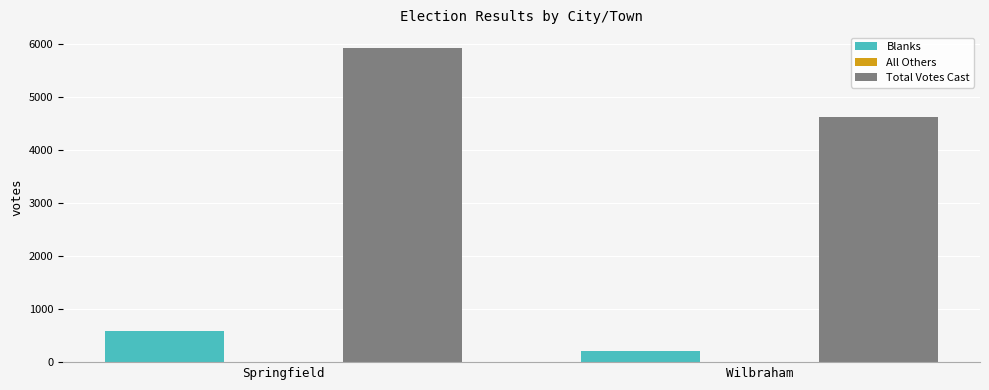

What is the label of the 2nd bar from the left?

Wilbraham